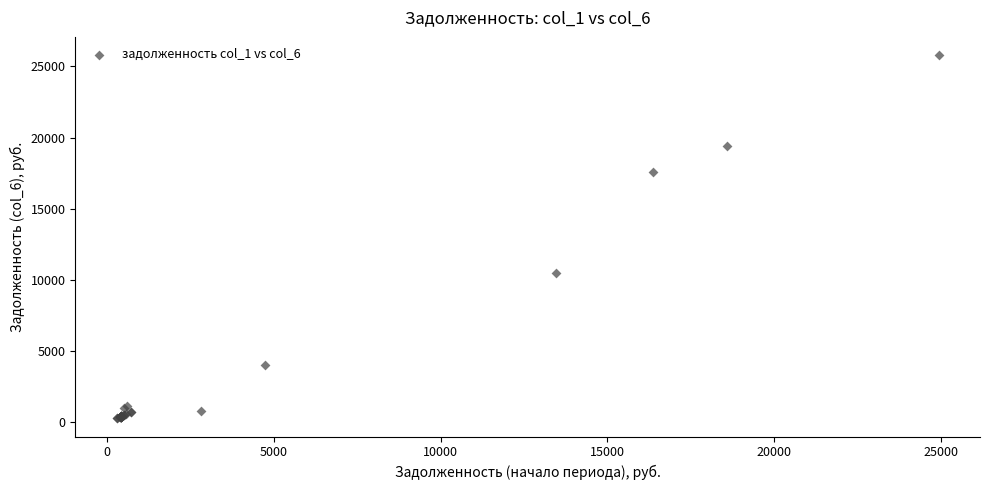

What Y value in the scatter plot is closest to 13035?

10456.3